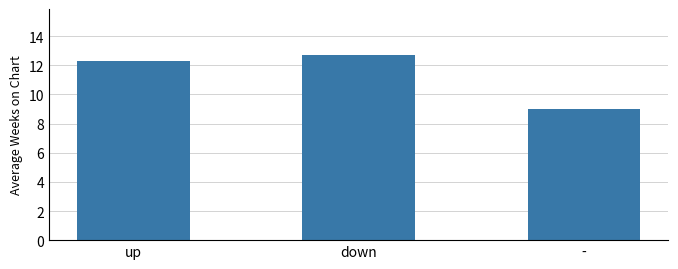

What is the ratio of the value at up to the value at down?

1.0